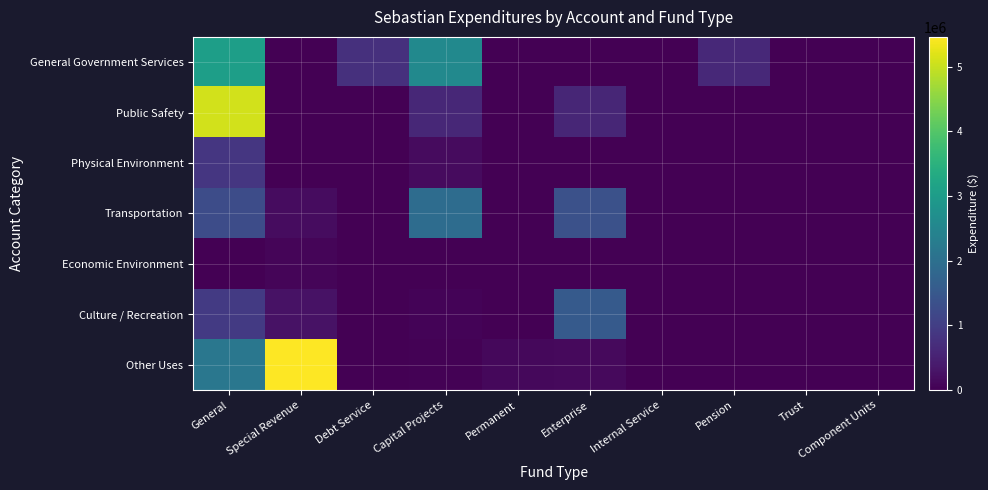

At which category does the chart reach its peak across all series?

Special Revenue